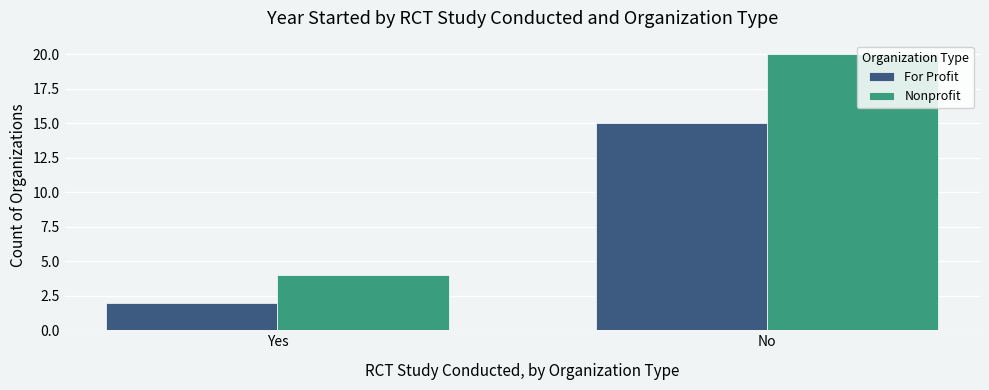

Reading left to right, extract all data points from this chart.

For Profit: 2	15
Nonprofit: 4	20